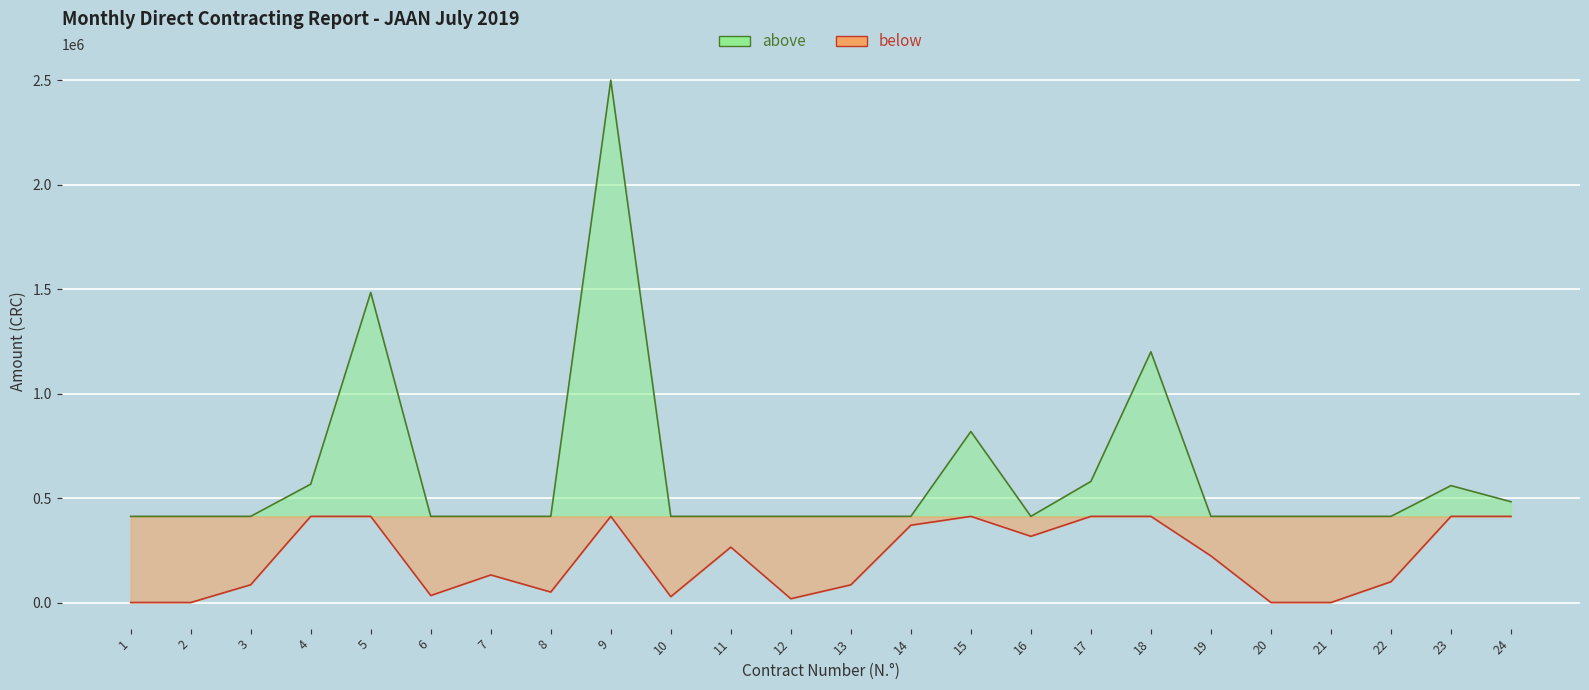

What is the value of the above point at the 22nd from the left?

412318.1